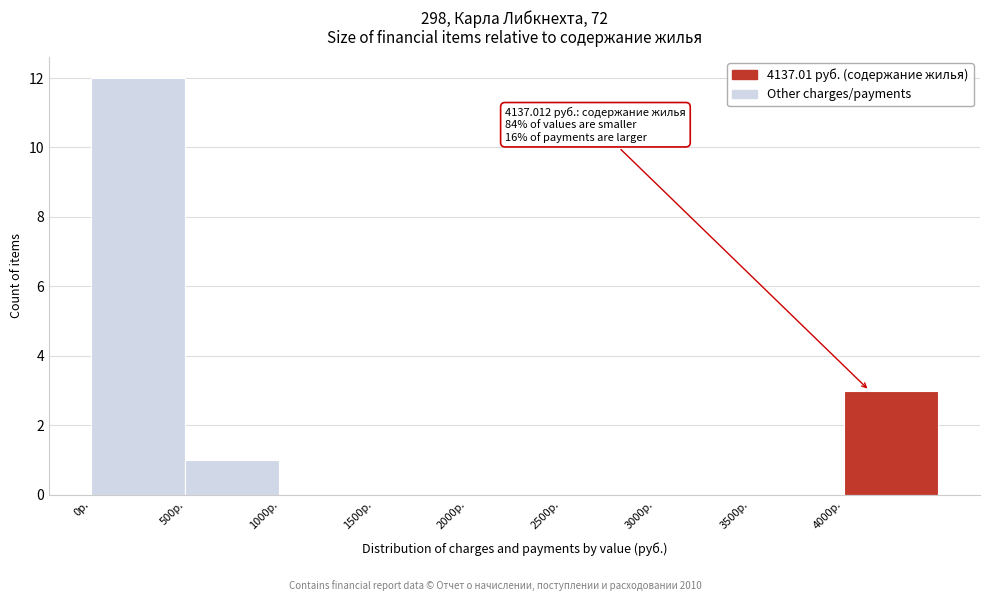

Over which range of the x-axis is the bar tallest?

0 to 500